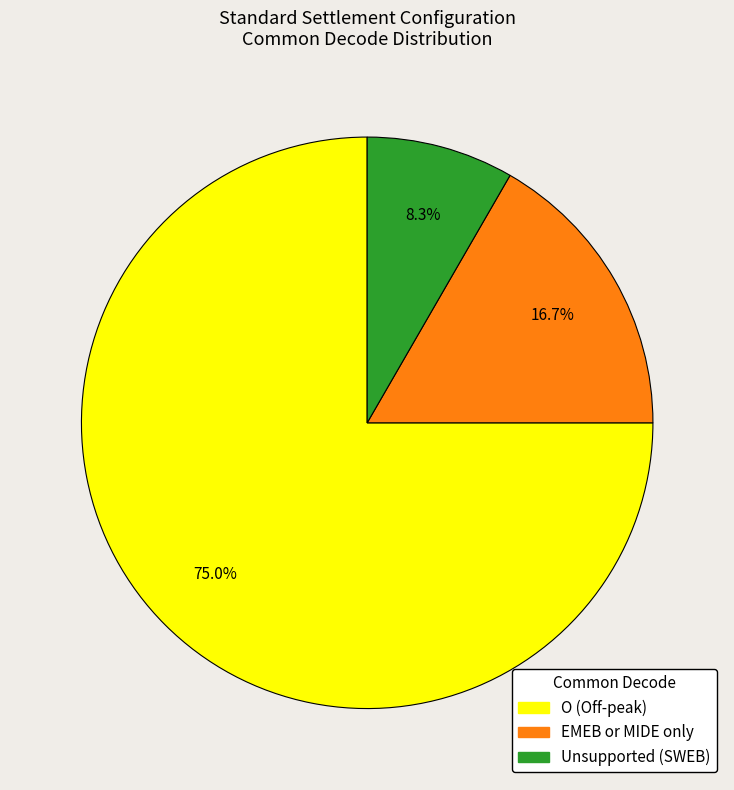

Is there a majority slice in this chart?

Yes